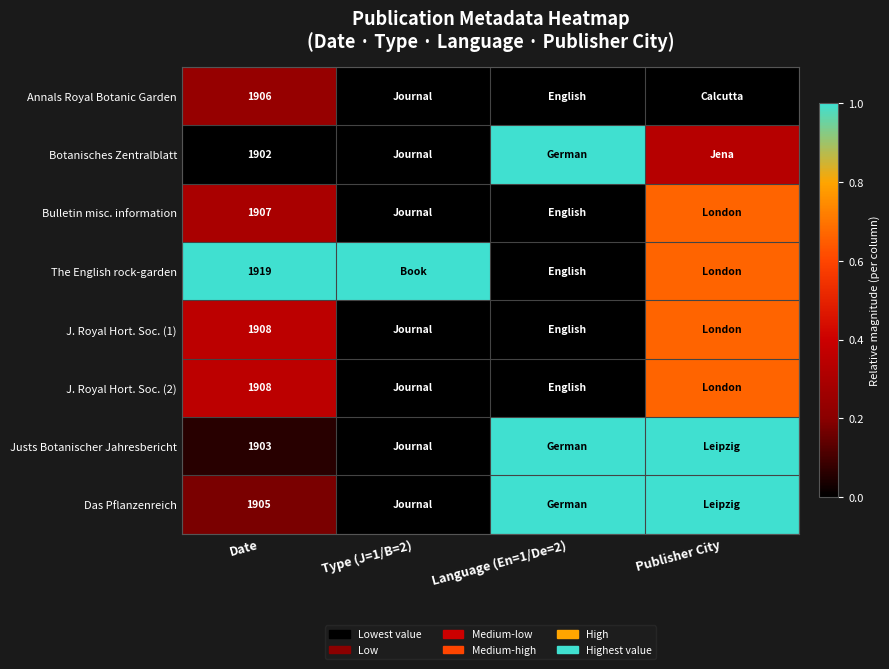

What is the greatest value displayed?

1.0